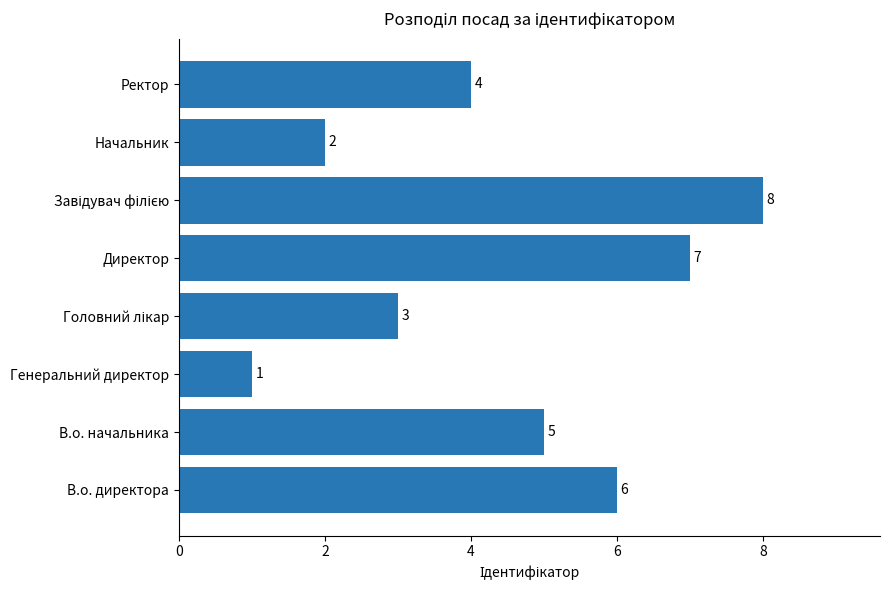

Does the chart contain any negative values?

No